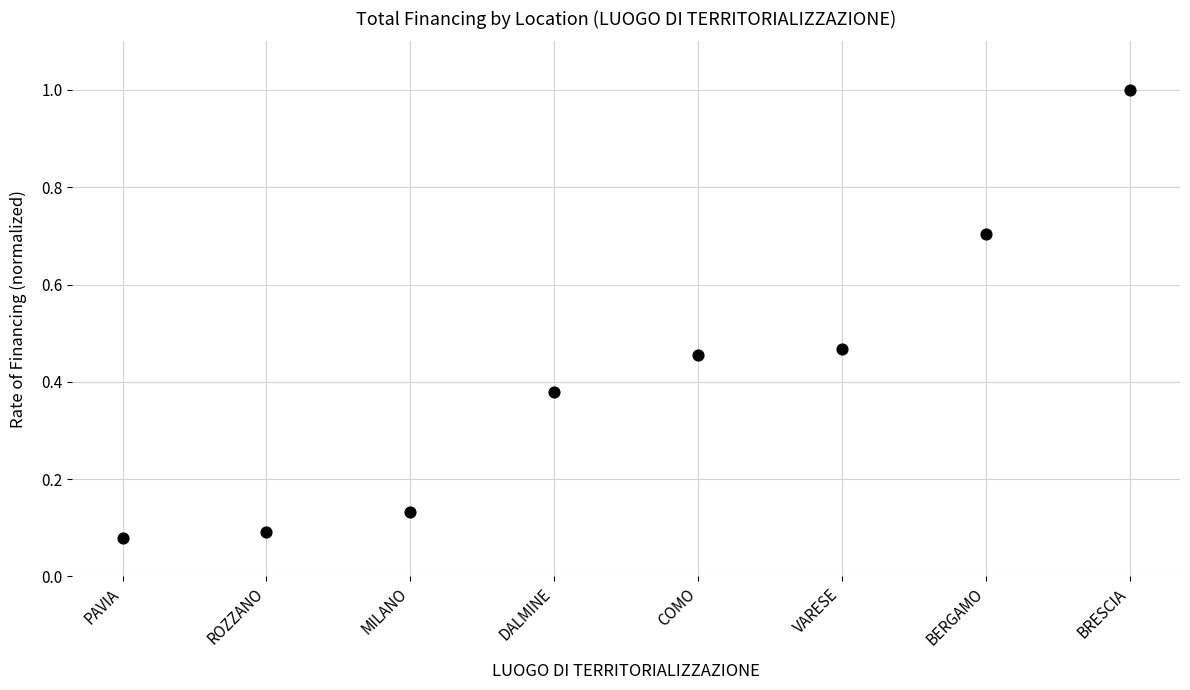

What is the range of Y values (max minus min)?

0.9